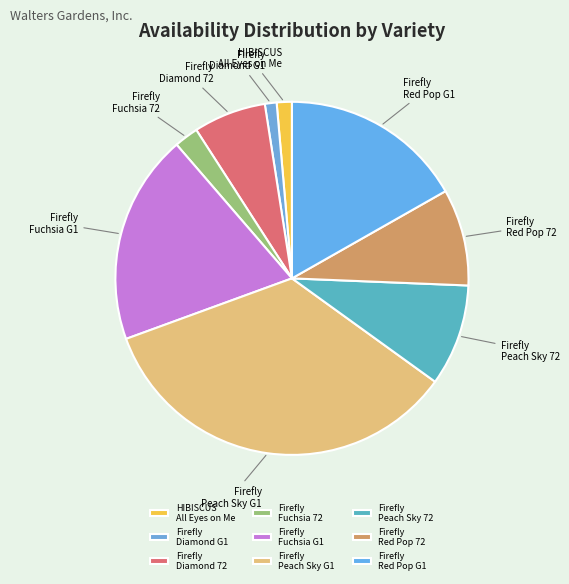

How many slices are in this pie chart?

9